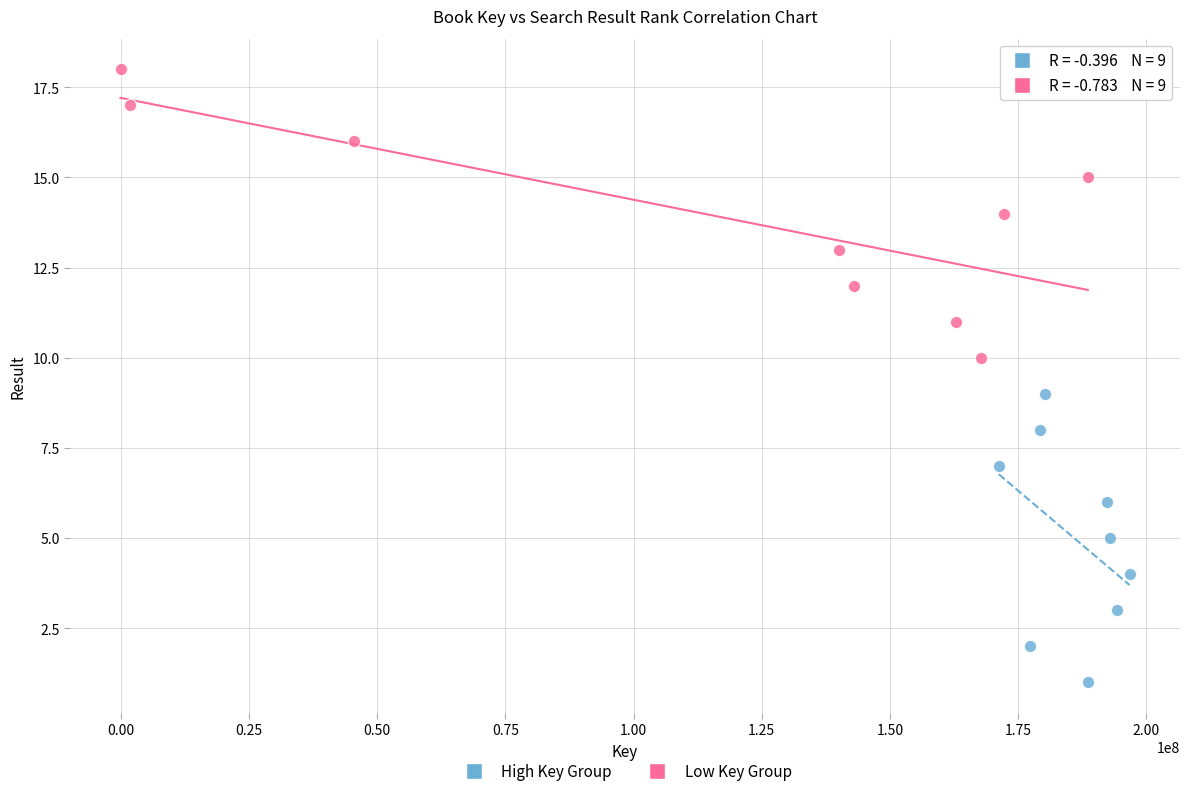

Which series contains the highest Y value?

Low Key Group